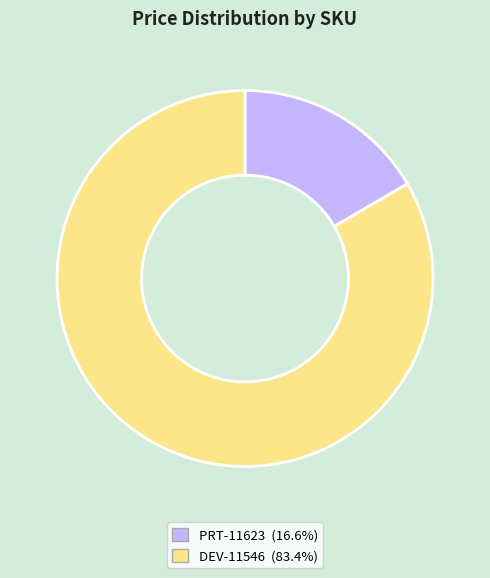

Do PRT-11623 and DEV-11546 together represent more than half of the pie?

Yes